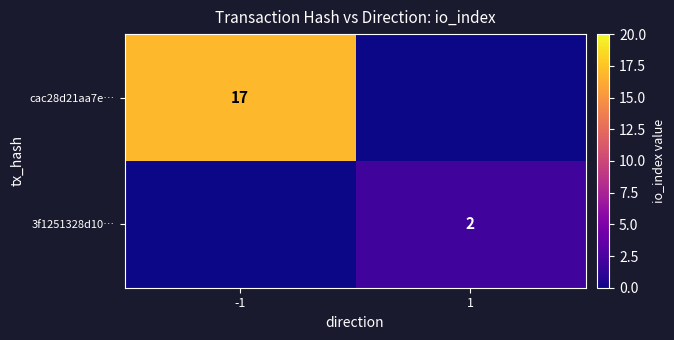

The value of cac28d21aa7e… at -1 is 17. True or false?

True